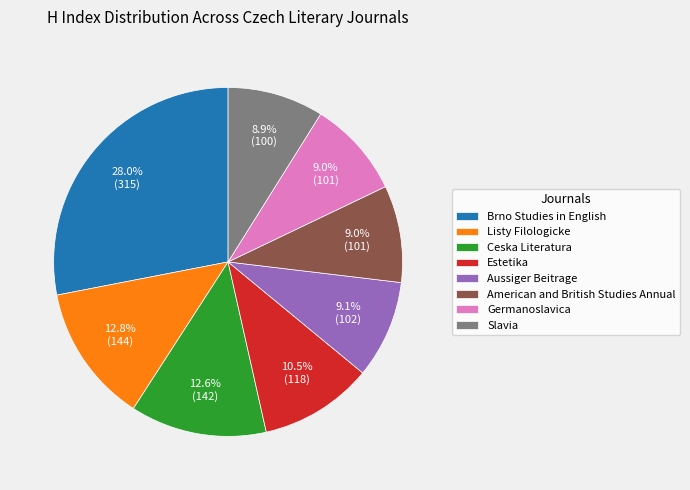

What is the total percentage of Estetika and Slavia?

19.4%